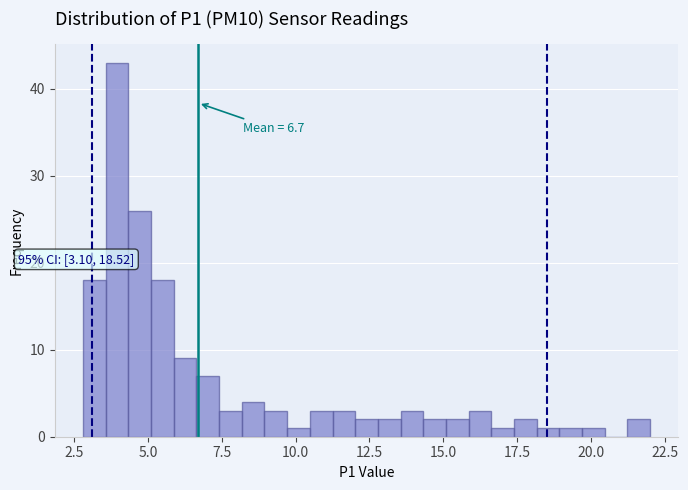

Around what value on the x-axis is the tallest bar? Give the approximate position of its centre, as read against the axis.

4.0